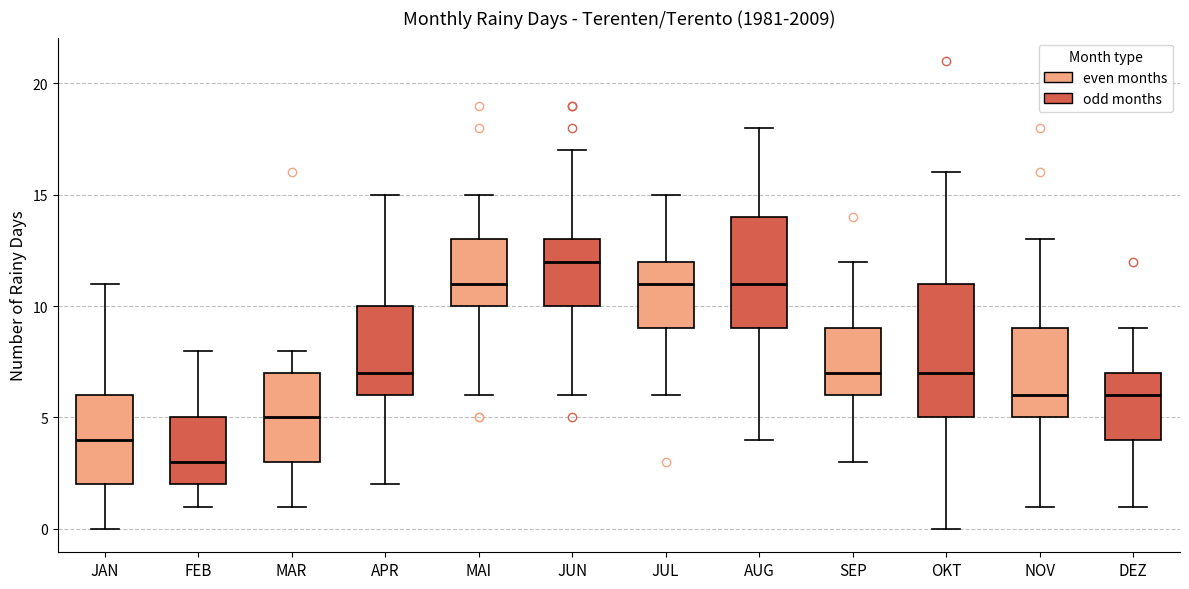

Which box is the tallest, from its lower edge to its upper edge?

OKT